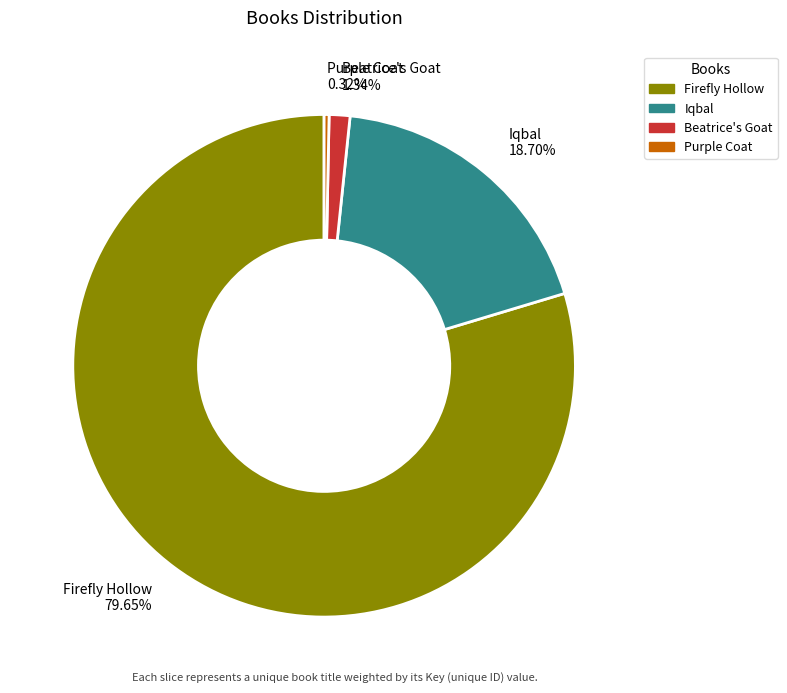

Is it true that Firefly Hollow is 93% of the pie?

False